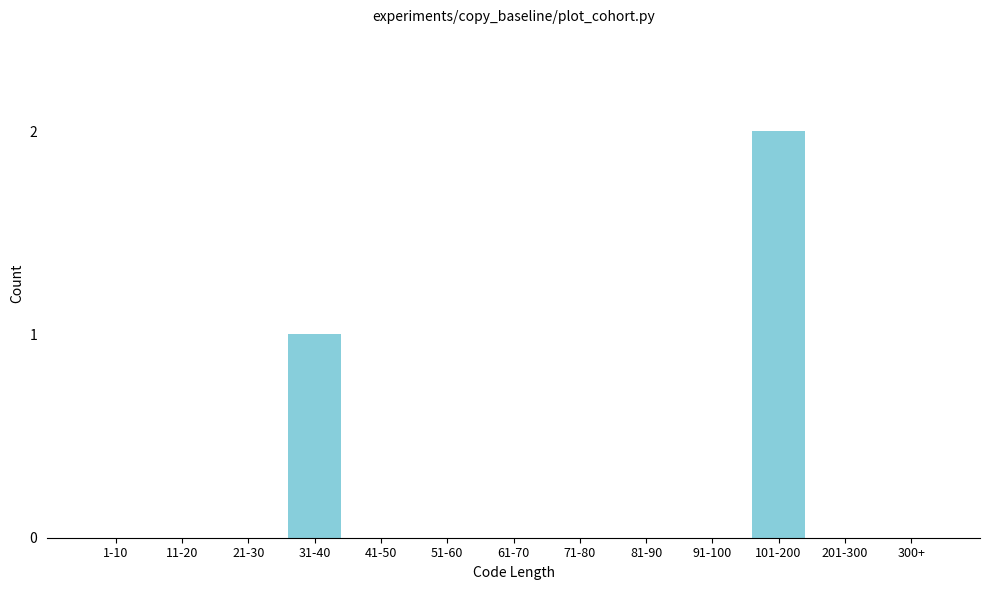

Reading right to left, transcribe all the data shown in this chart.

300+=0	201-300=0	101-200=2	91-100=0	81-90=0	71-80=0	61-70=0	51-60=0	41-50=0	31-40=1	21-30=0	11-20=0	1-10=0